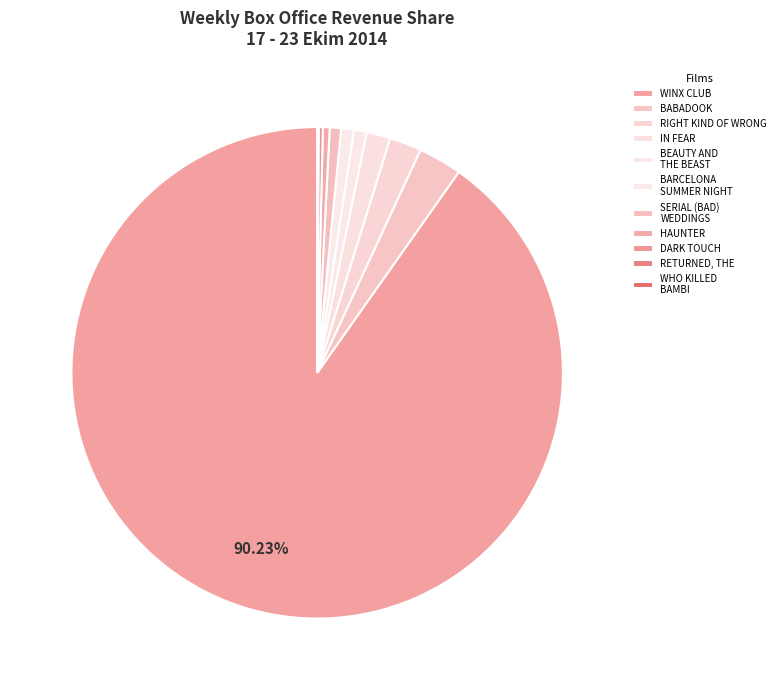

Do HAUNTER and BARCELONA SUMMER NIGHT together represent more than half of the pie?

No